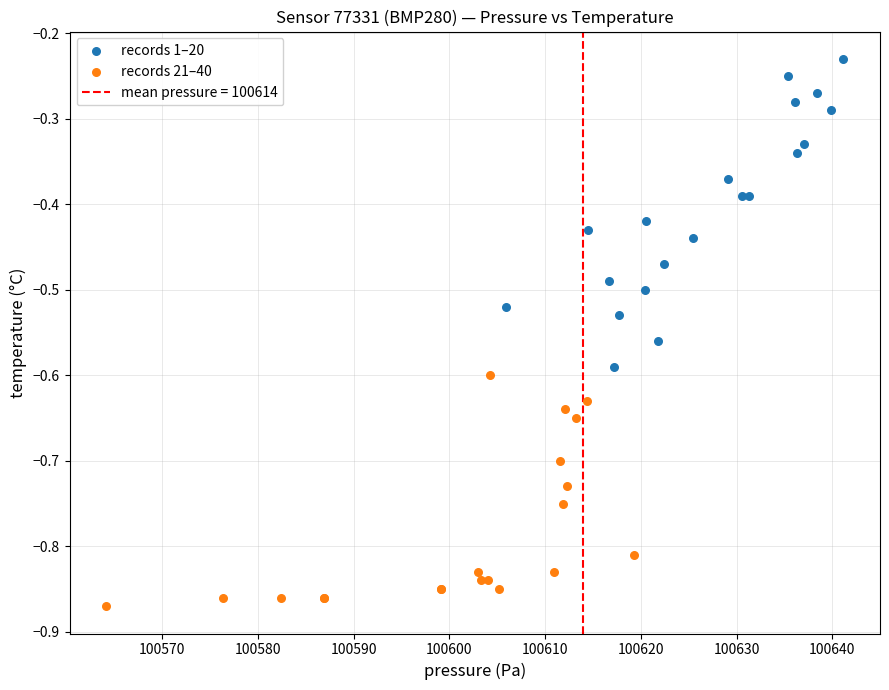

Which series reaches the maximum Y coordinate?

records 1–20